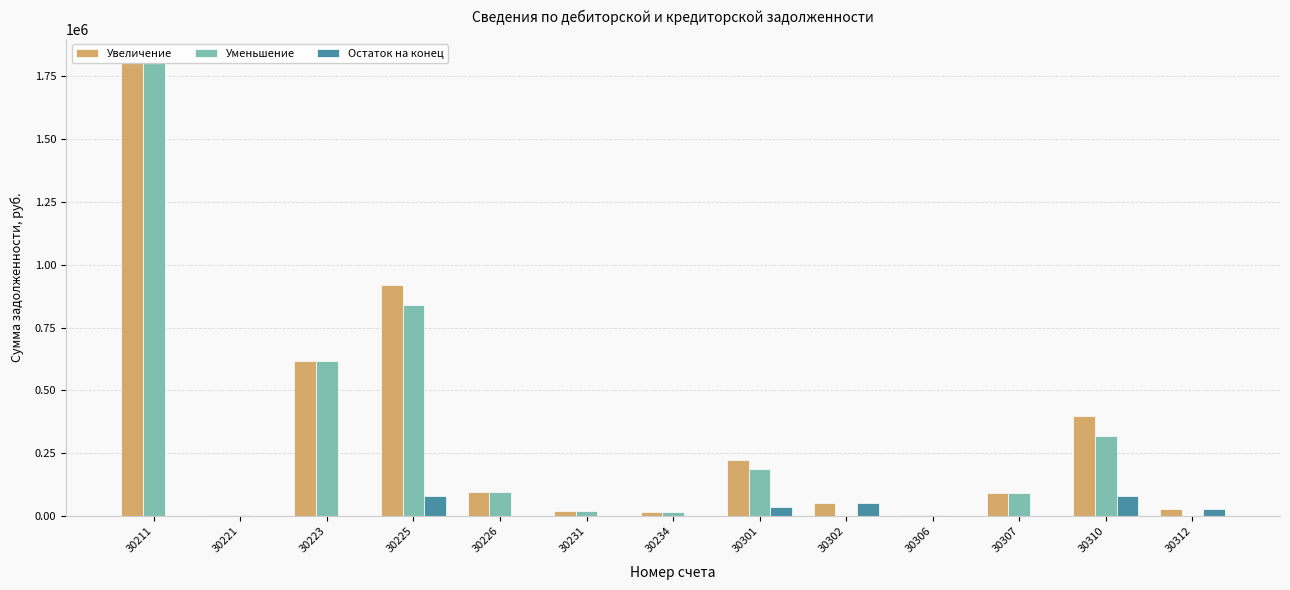

At which label does Увеличение first exceed 92204?

30211